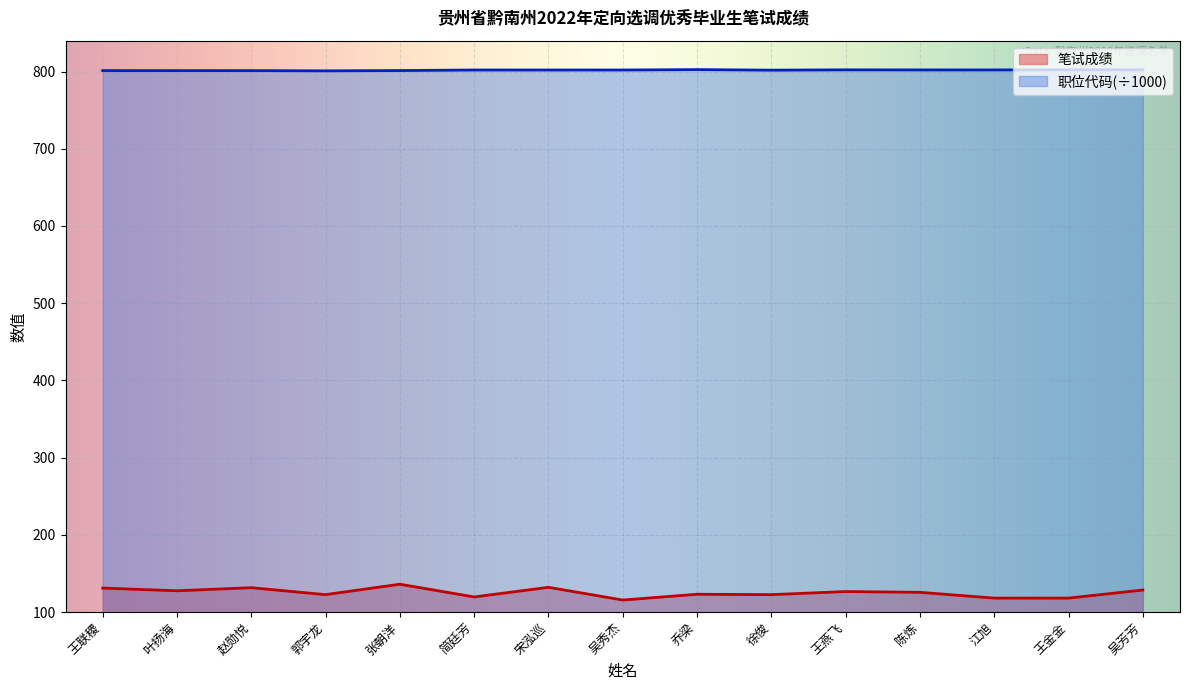

True or false: 职位代码 and 笔试成绩 cross at least once.

False